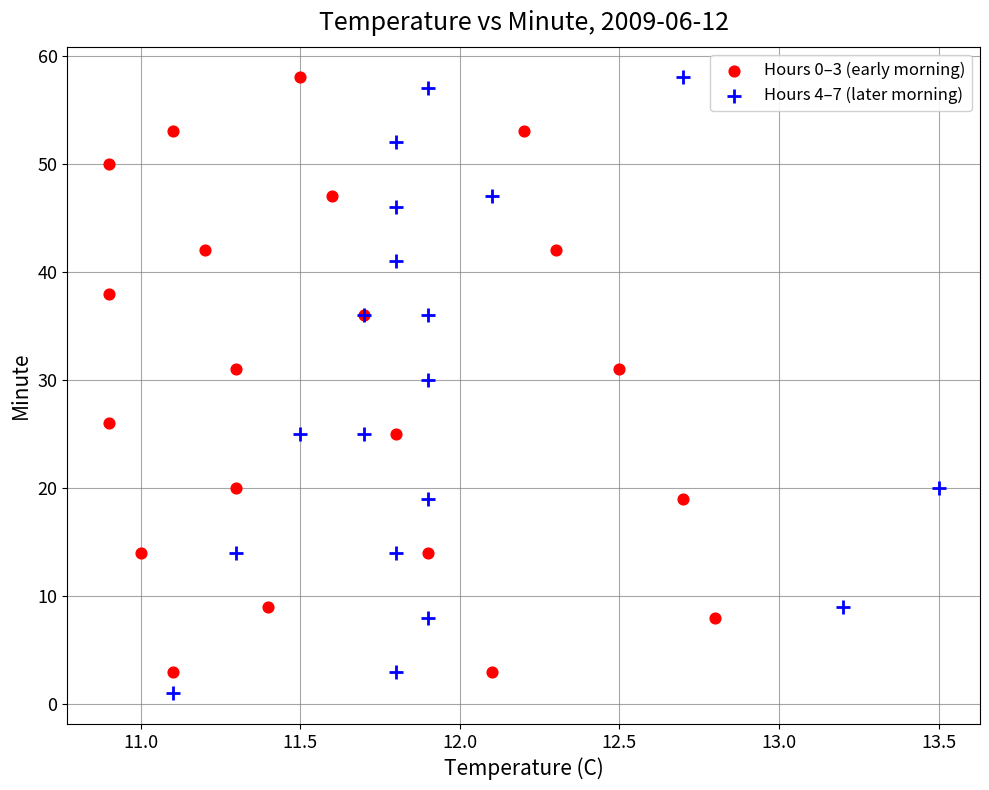

What are all the series names shown in the legend?

Hours 0–3 (early morning), Hours 4–7 (later morning)